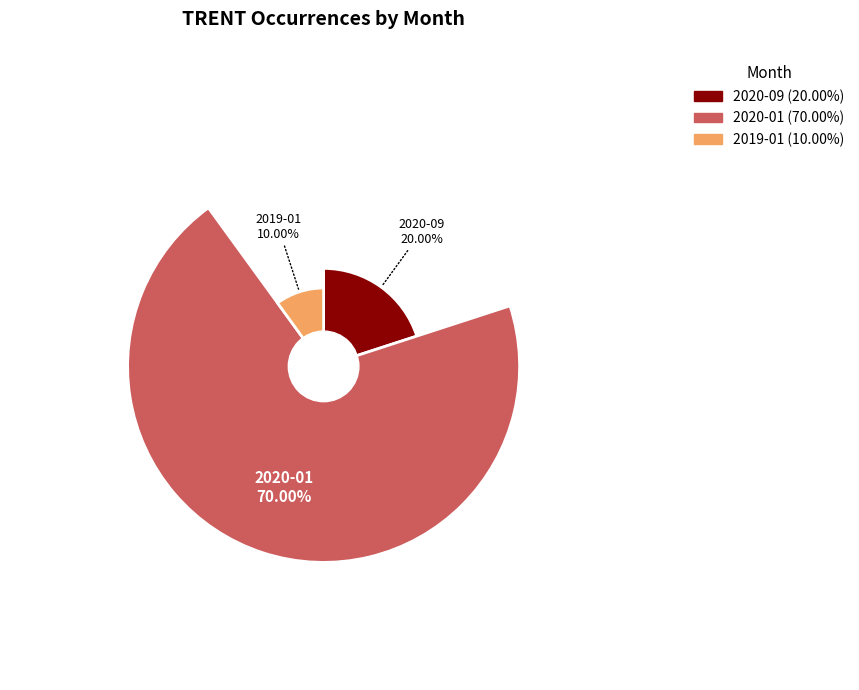

Is it true that 2020-01 is 70% of the pie?

True